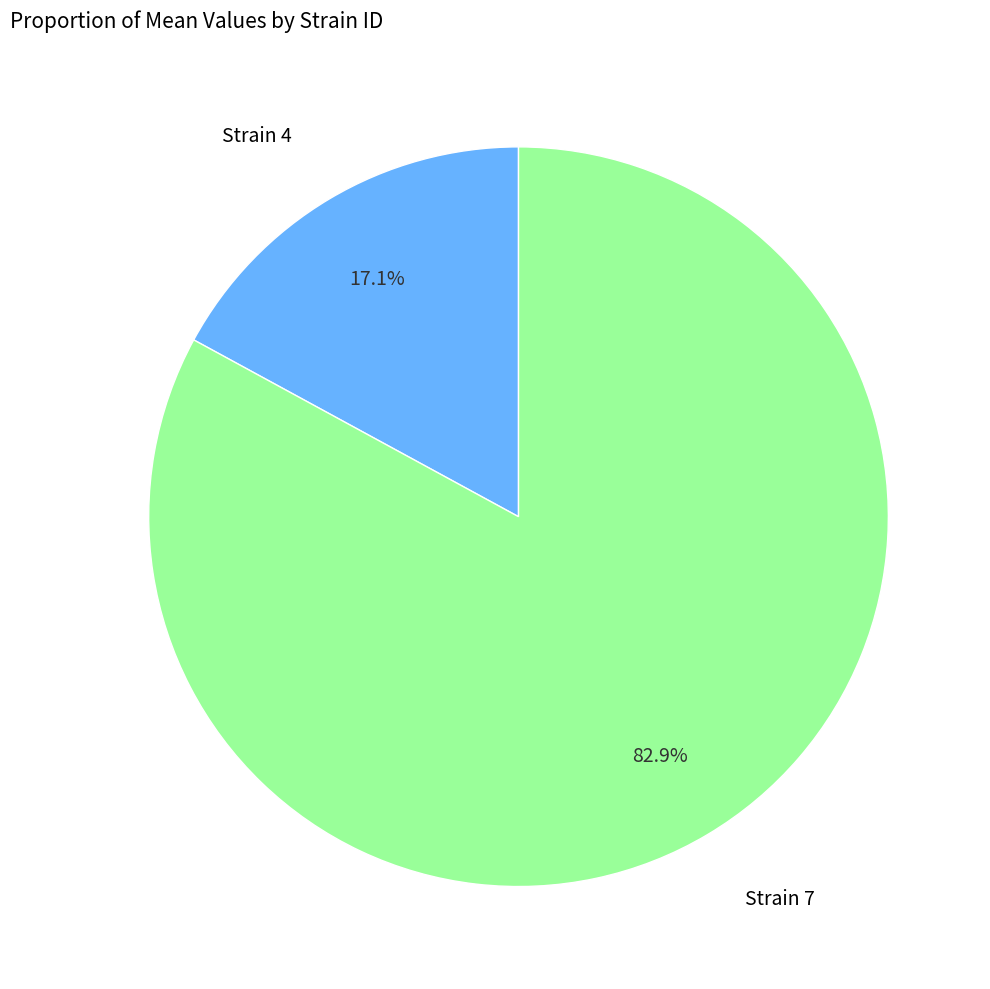

Is there any slice that represents more than half of the pie?

Yes